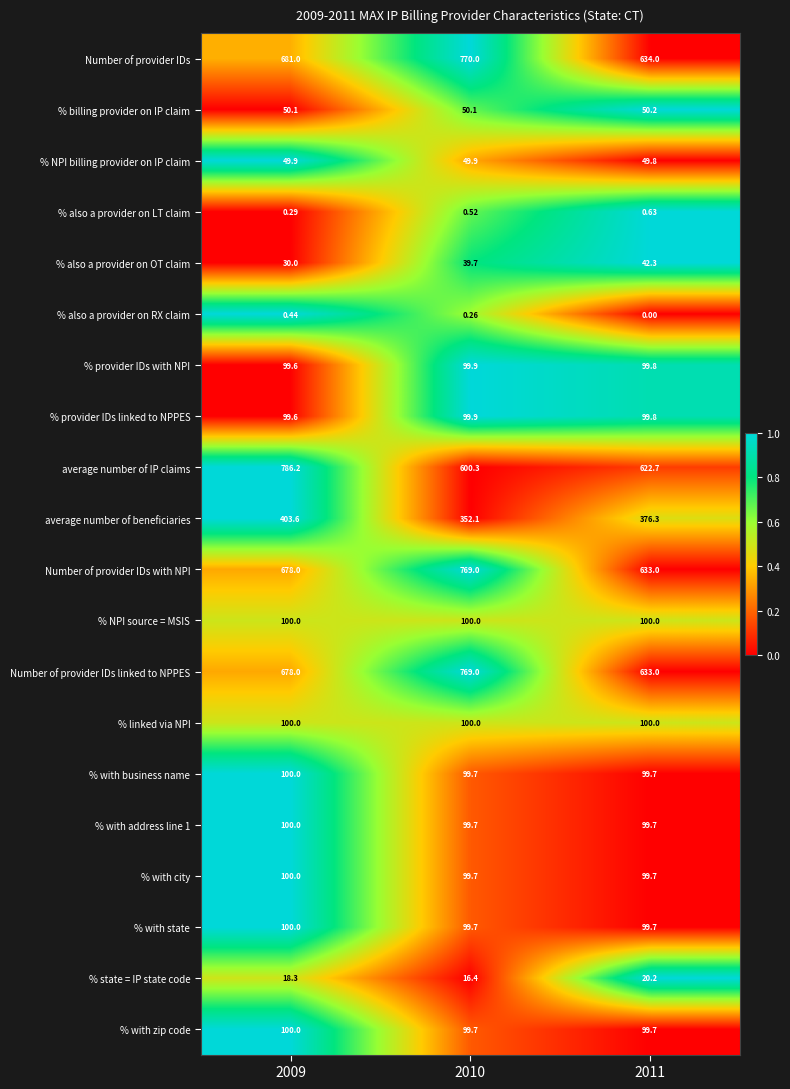

Which series has the widest spread of values?

average number of IP claims